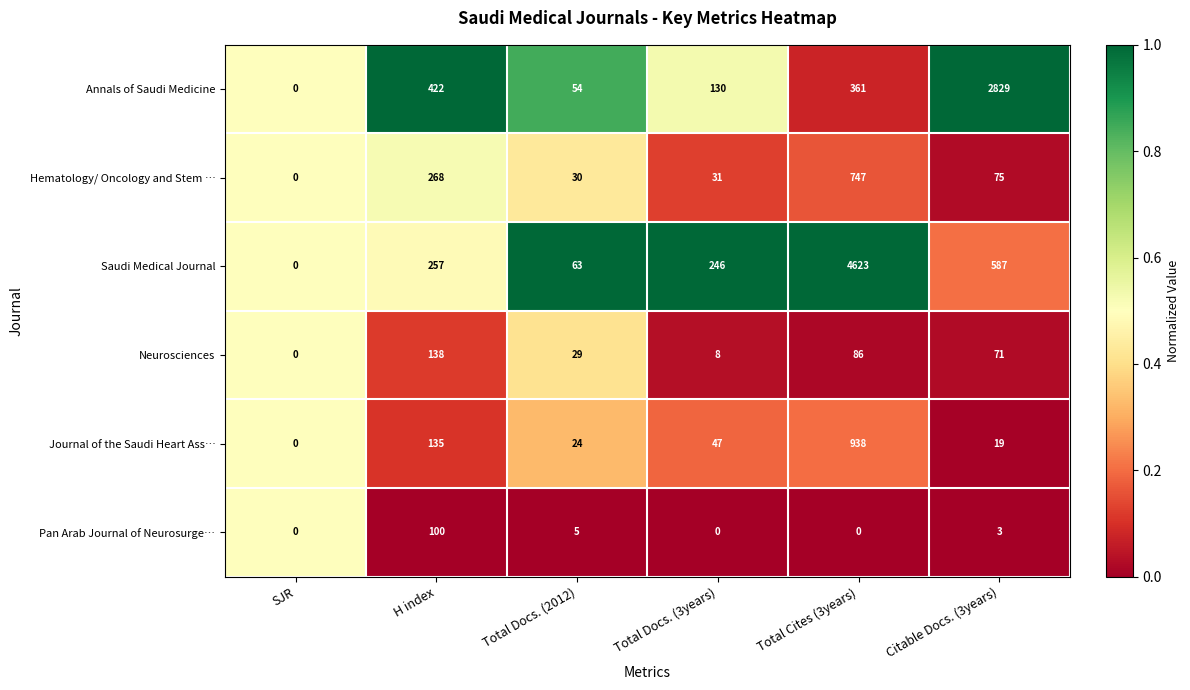

Between SJR and H index, which series saw the biggest shift?

Annals of Saudi Medicine